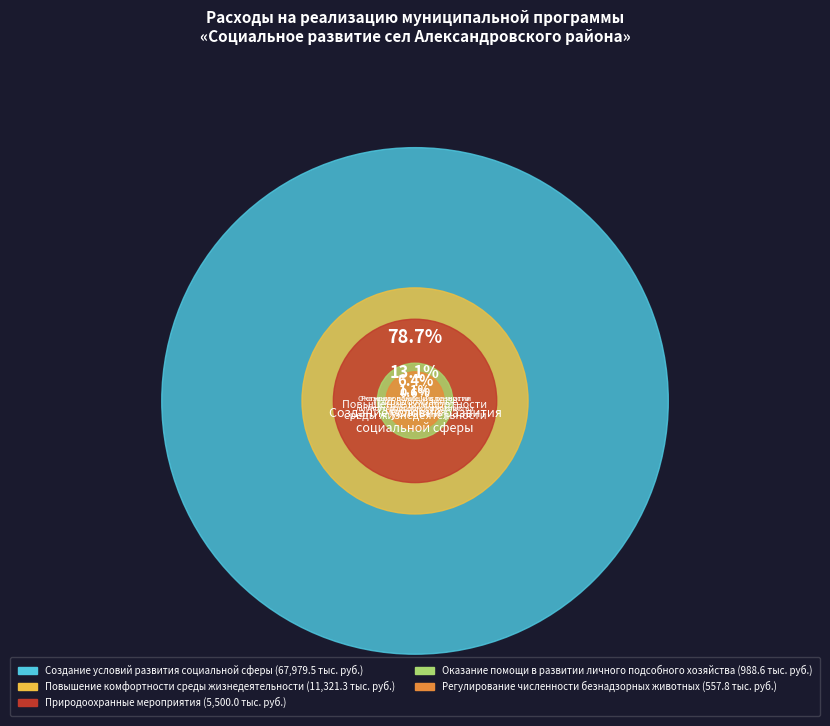

What percentage is the Повышение комфортности
среды жизнедеятельности slice, to the nearest percent?

13%